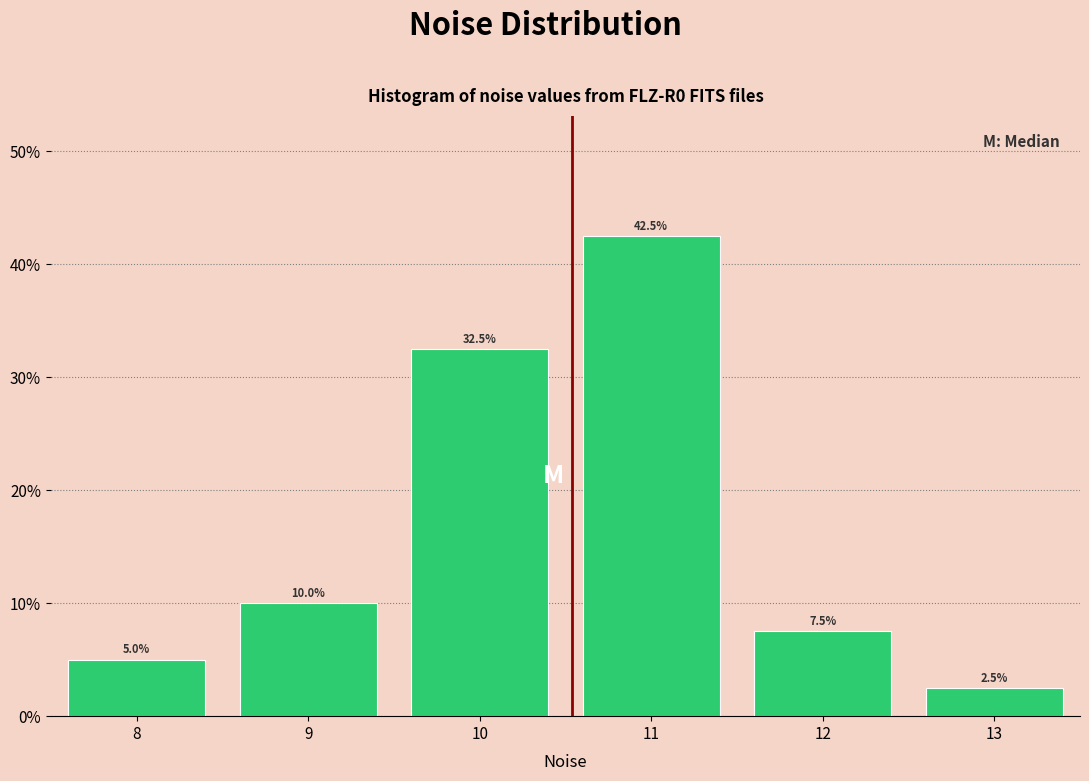

What is the height of the bar covering 12.5 to 13.5 on the x-axis?

2.5